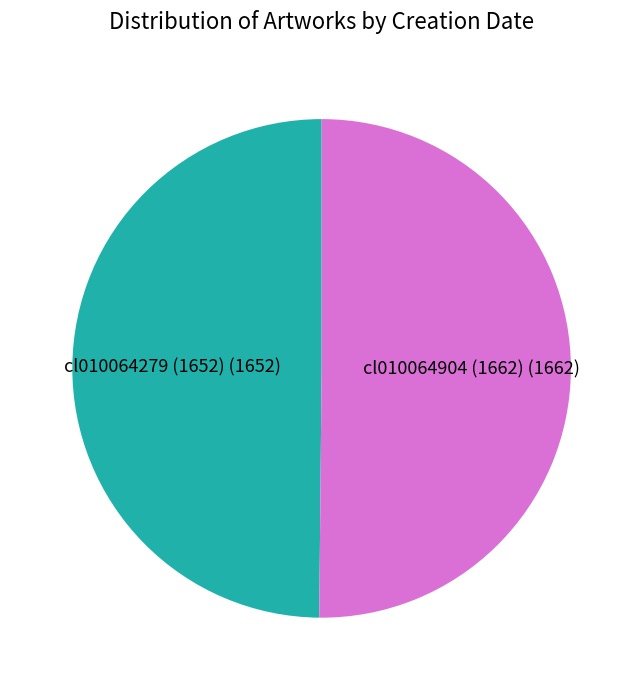

Approximately how many times larger is the value at cl010064904 (1662) (1662) compared to cl010064279 (1652) (1652)?

1.0